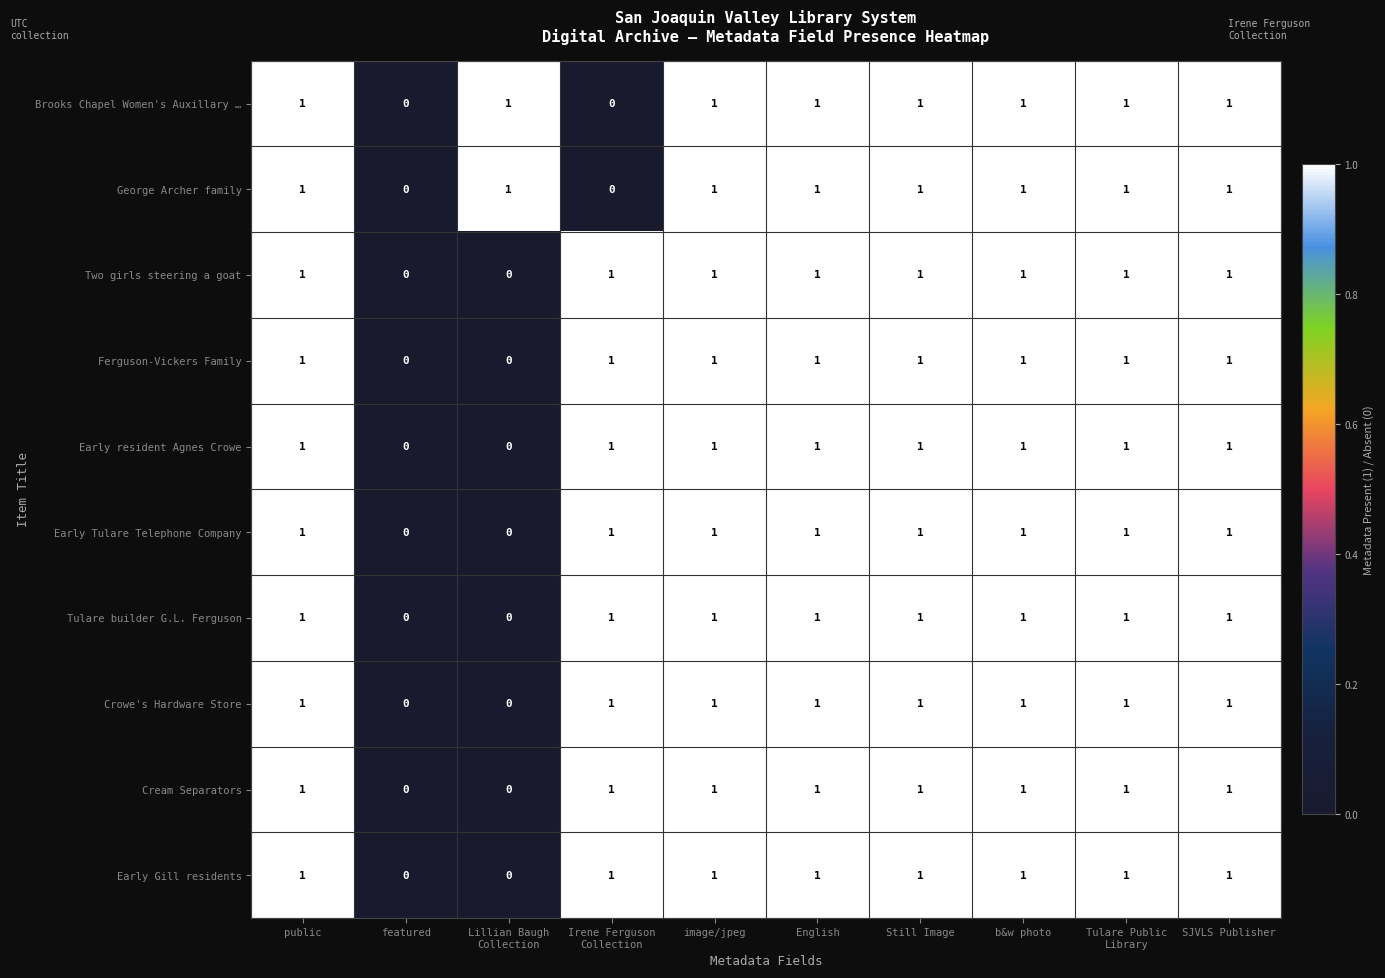

Count the Crowe's Hardware Store values in the range 1 to 2.

8